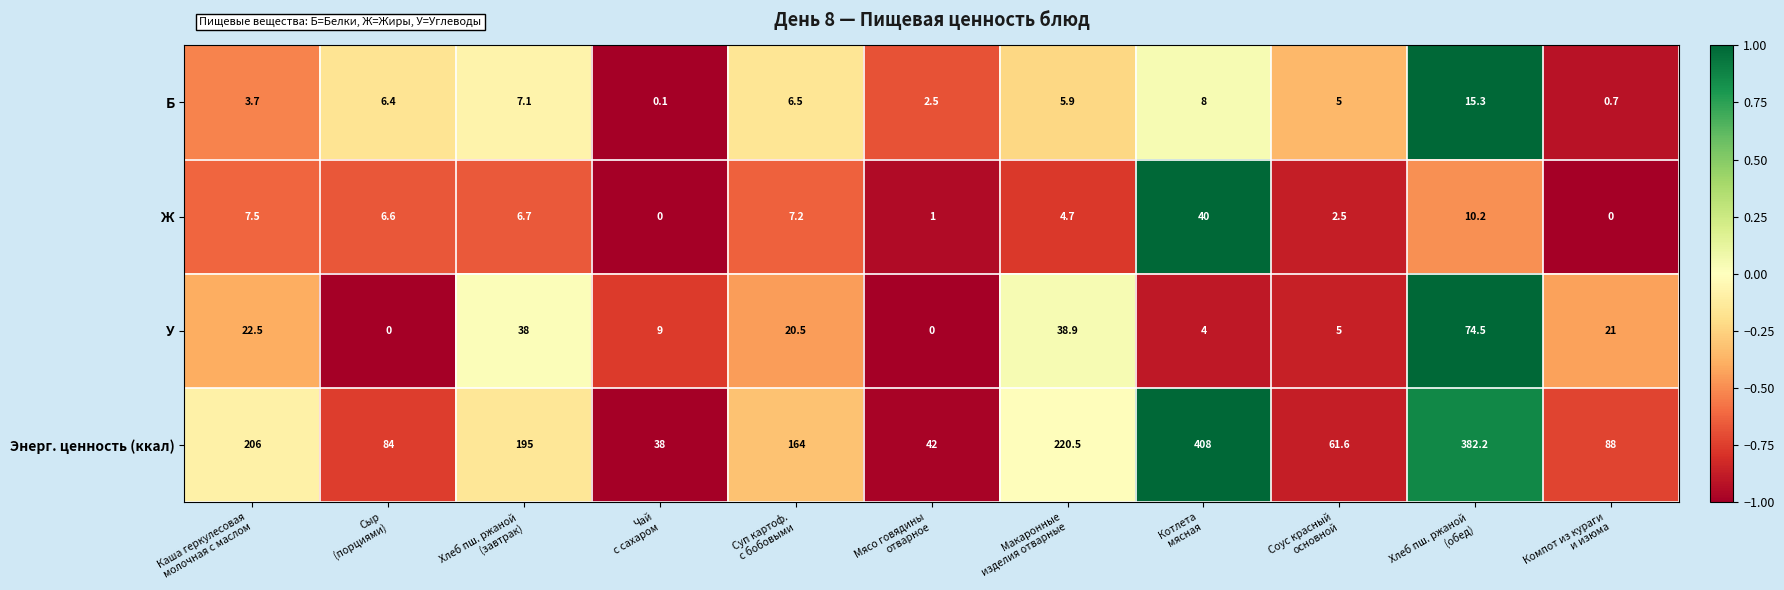

List the series in order of their peak value, lowest first.

Б, Ж, У, Энерг. ценность (ккал)